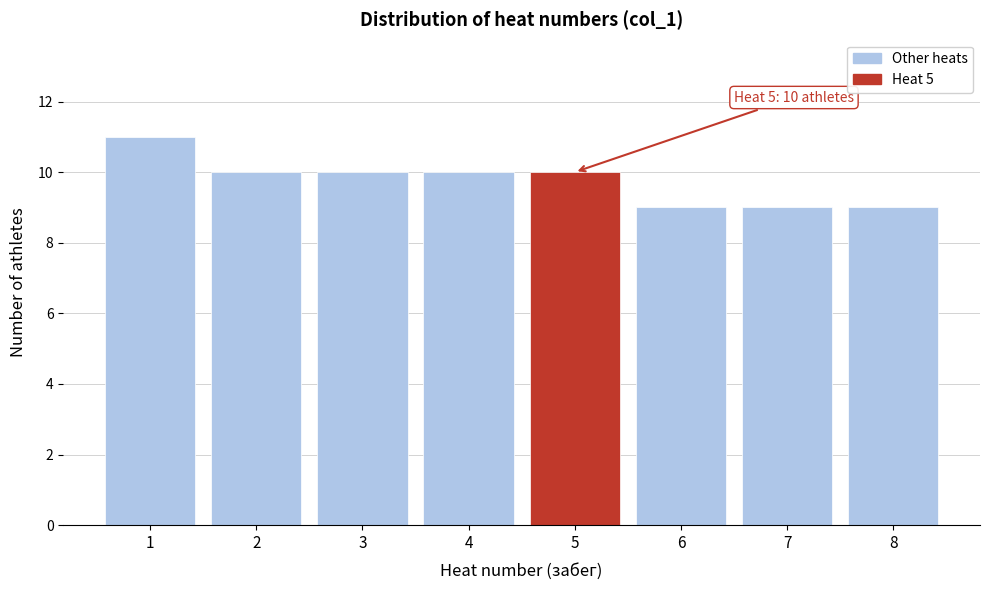

Reading left to right, what are all the values shown in this chart?

11	10	10	10	10	9	9	9